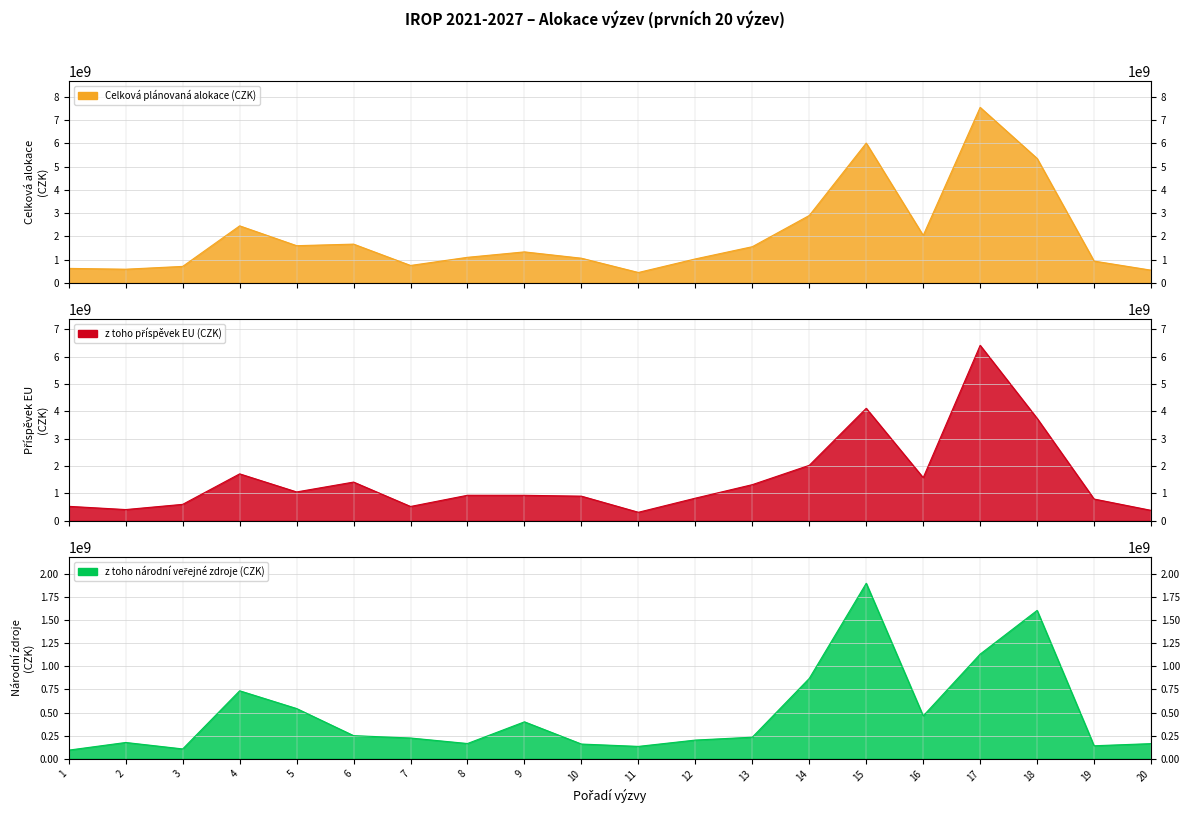

Which series has the largest total across all categories?

Celková plánovaná alokace (CZK)